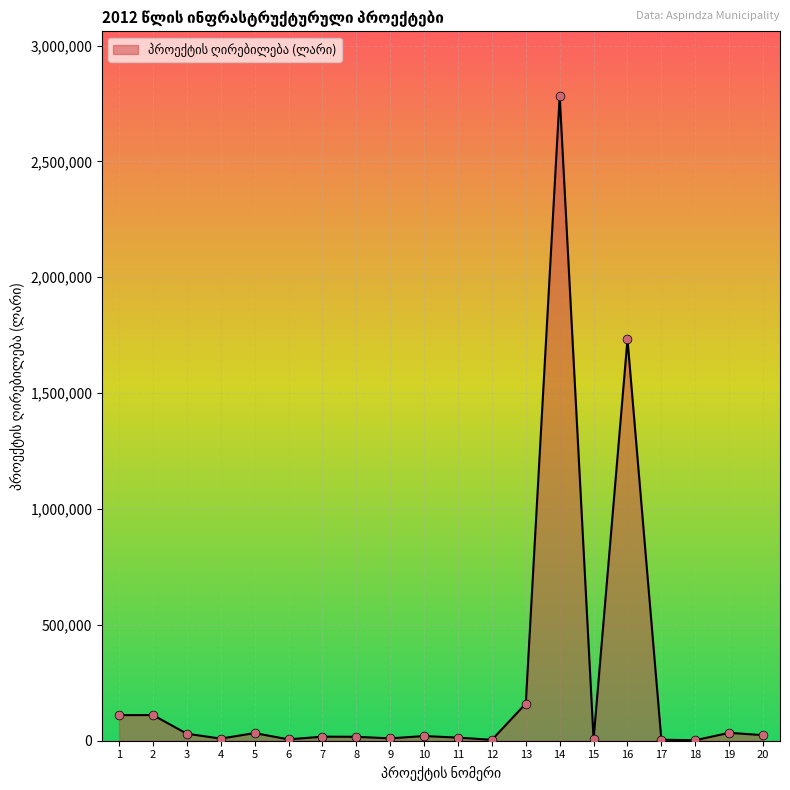

What is the ratio of the value at 19 to the value at 9?

3.3